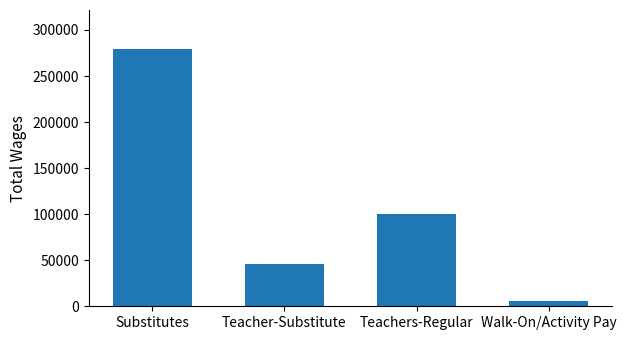

How many values are below 99951?

2